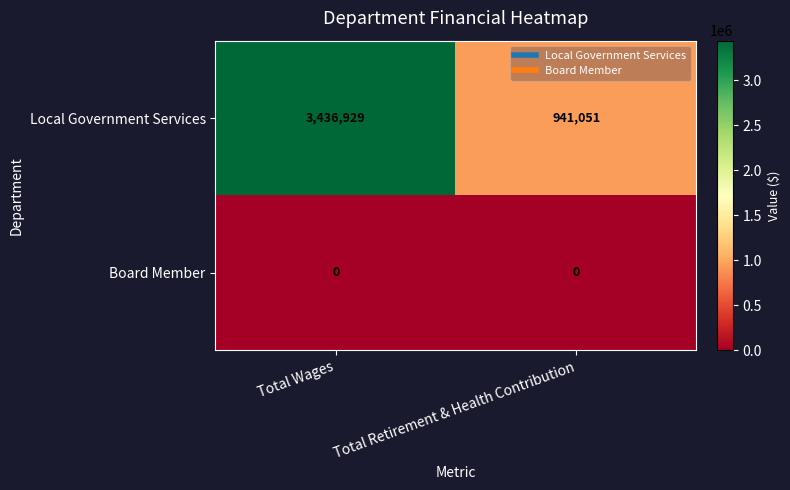

What is the sum of all Local Government Services values?

4377980